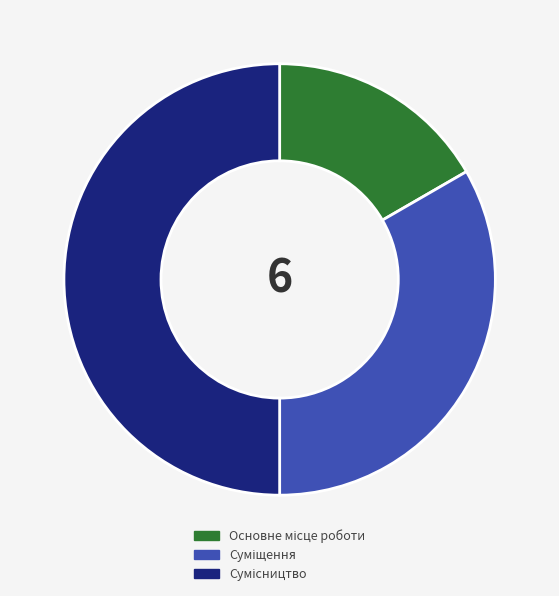

How many slices are in this pie chart?

3